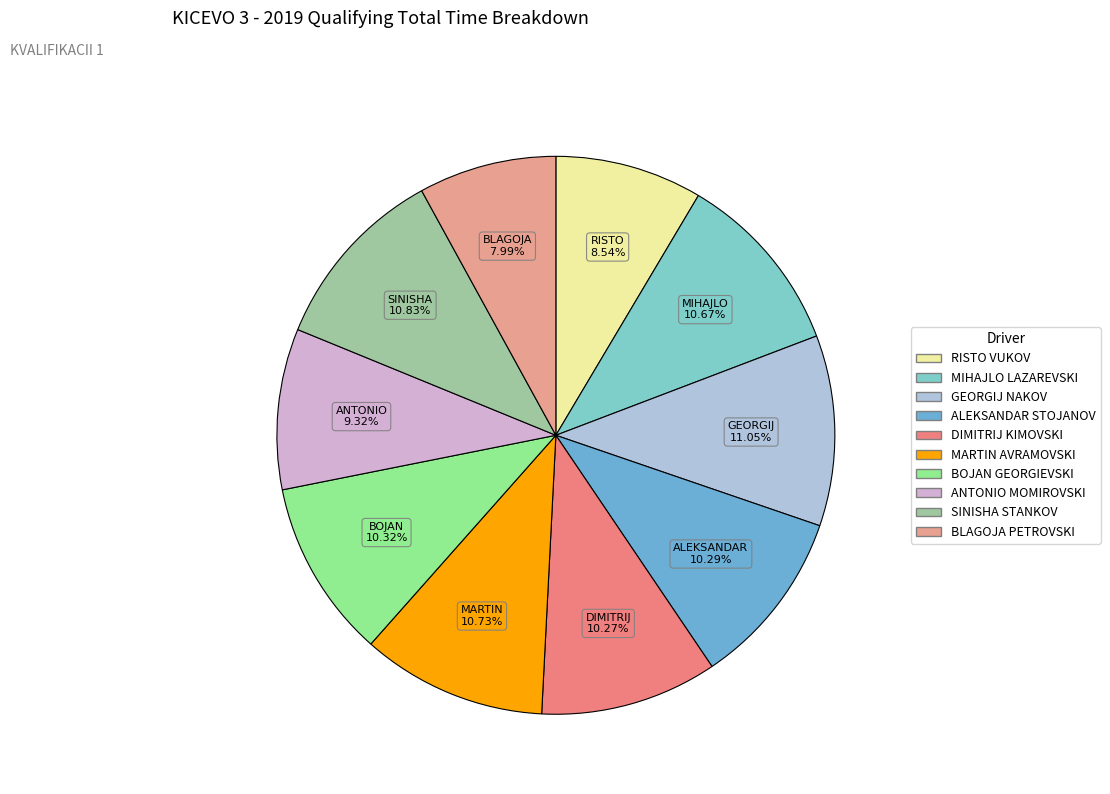

Approximately how many times larger is the value at ANTONIO MOMIROVSKI compared to ALEKSANDAR STOJANOV?

0.9